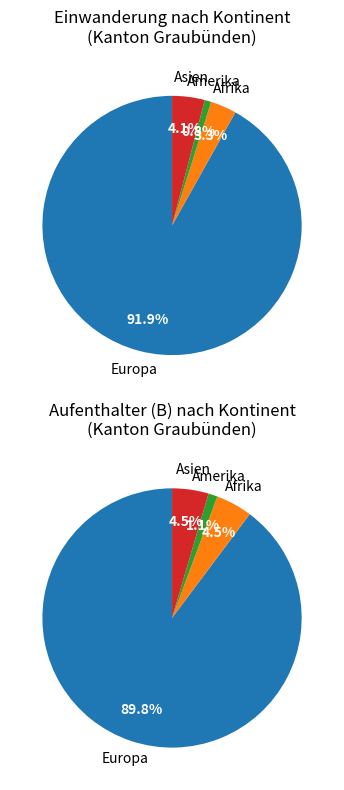

What is the largest slice in the pie chart?

Europa